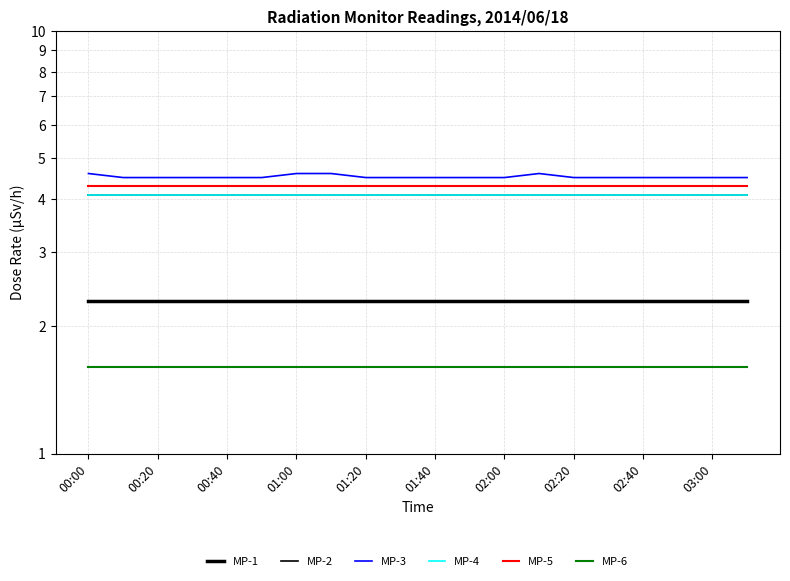

Is this an area chart (filled region under the line)?

No